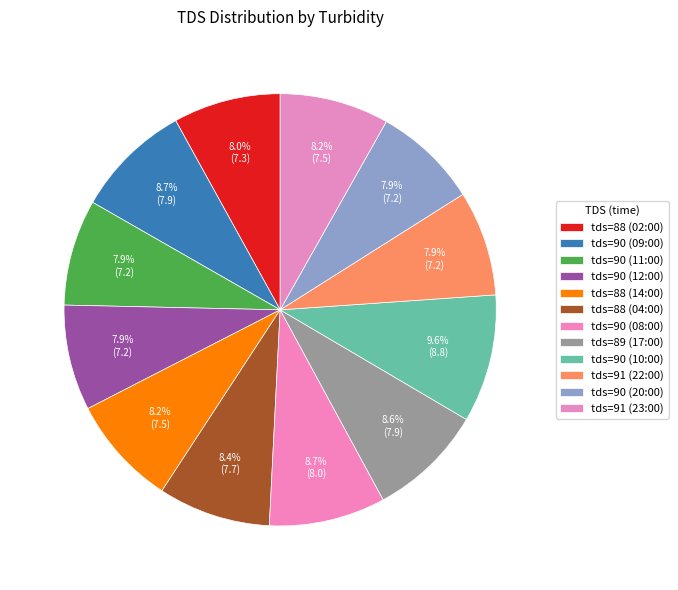

Which category has the smallest portion of the pie?

90